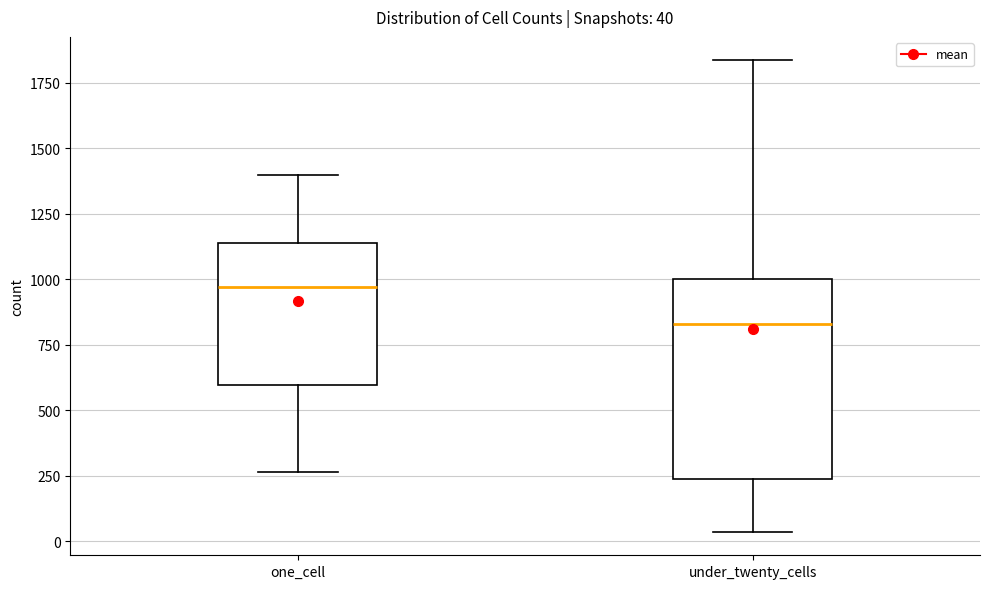

Comparing the boxes themselves (not the whiskers), which one is the tallest?

under_twenty_cells